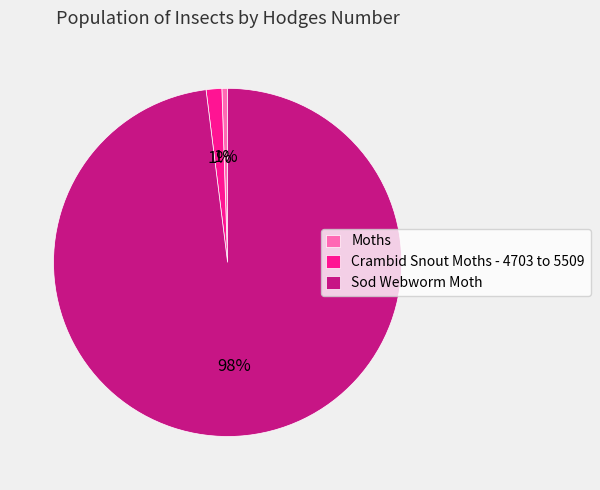

To the nearest percent, what portion does Sod Webworm Moth represent?

98%